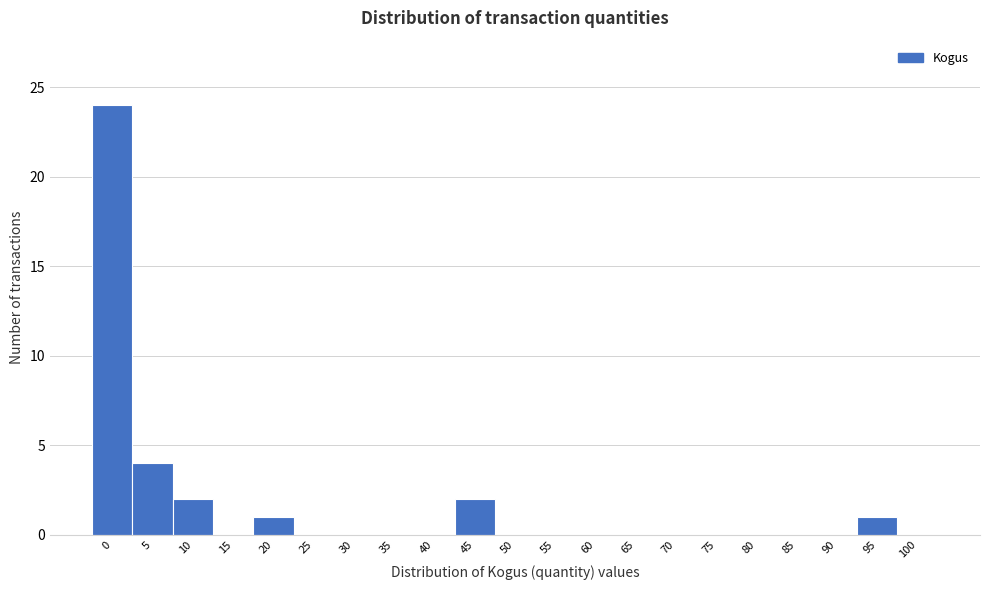

Reading left to right, transcribe all the data shown in this chart.

0=24	5=4	10=2	15=0	20=1	25=0	30=0	35=0	40=0	45=2	50=0	55=0	60=0	65=0	70=0	75=0	80=0	85=0	90=0	95=1	100=0